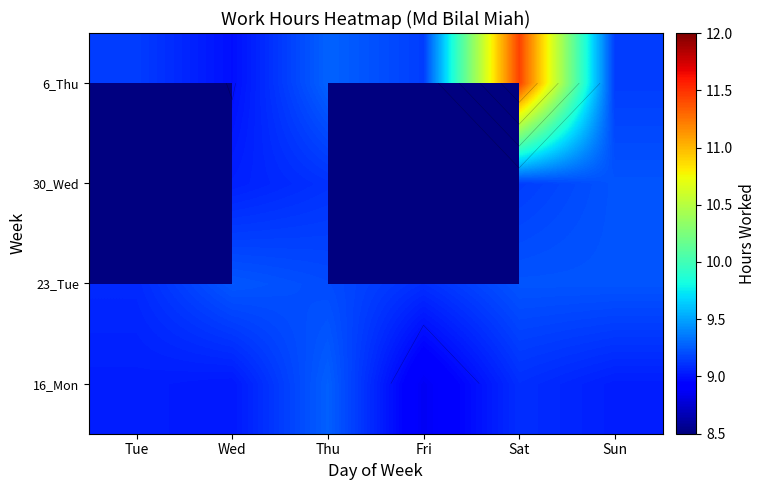

Which series has the widest spread of values?

6_Thu